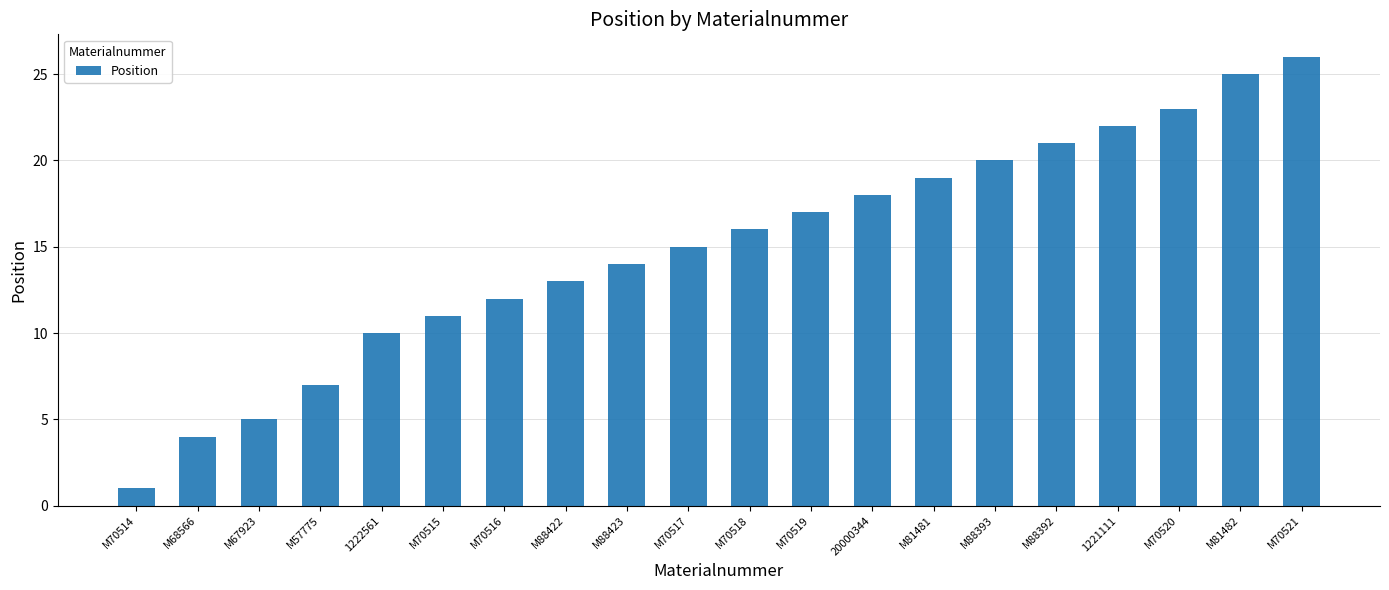

Rank the categories by value from highest to lowest.

M70521, M81482, M70520, 1221111, M88392, M88393, M81481, 20000344, M70519, M70518, M70517, M88423, M88422, M70516, M70515, 1222561, M57775, M67923, M68566, M70514